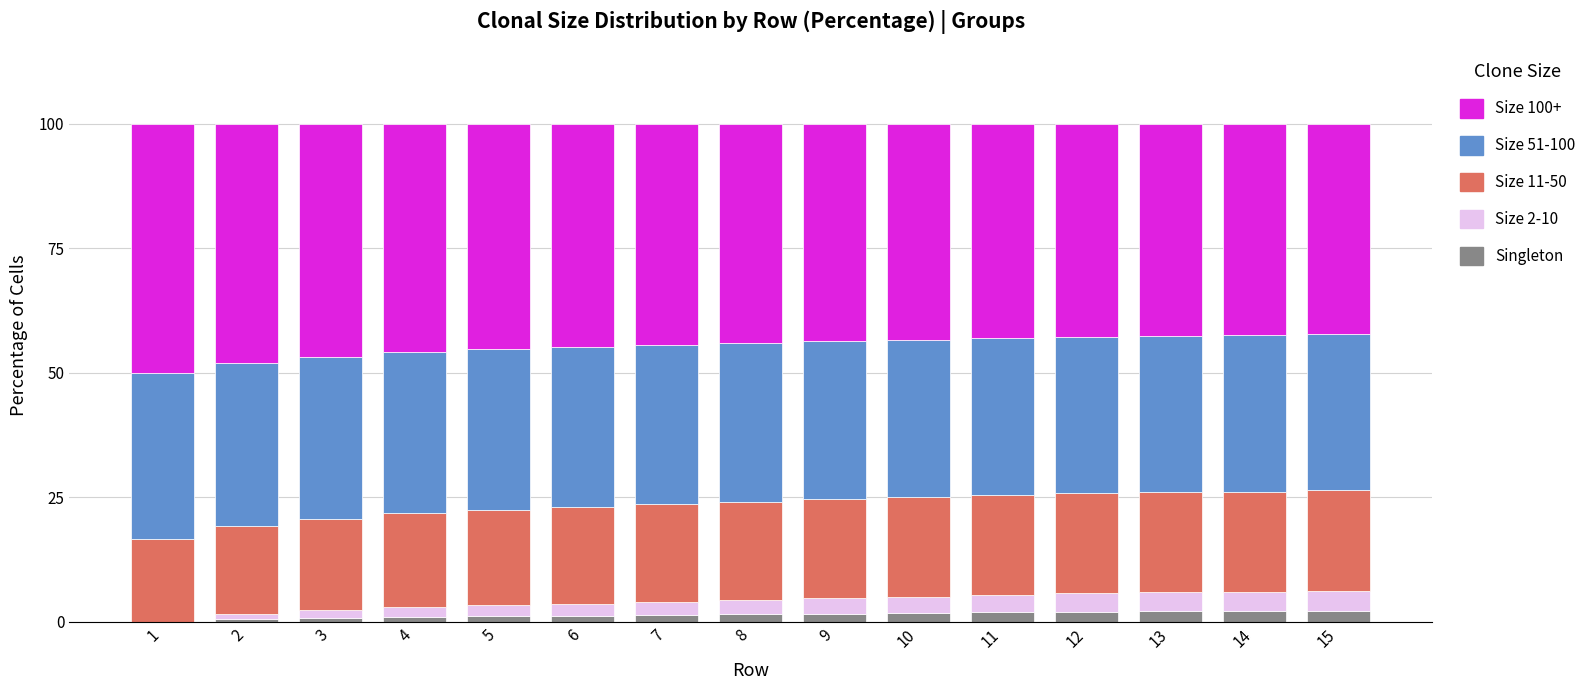

How many categories are shown in the chart?

15